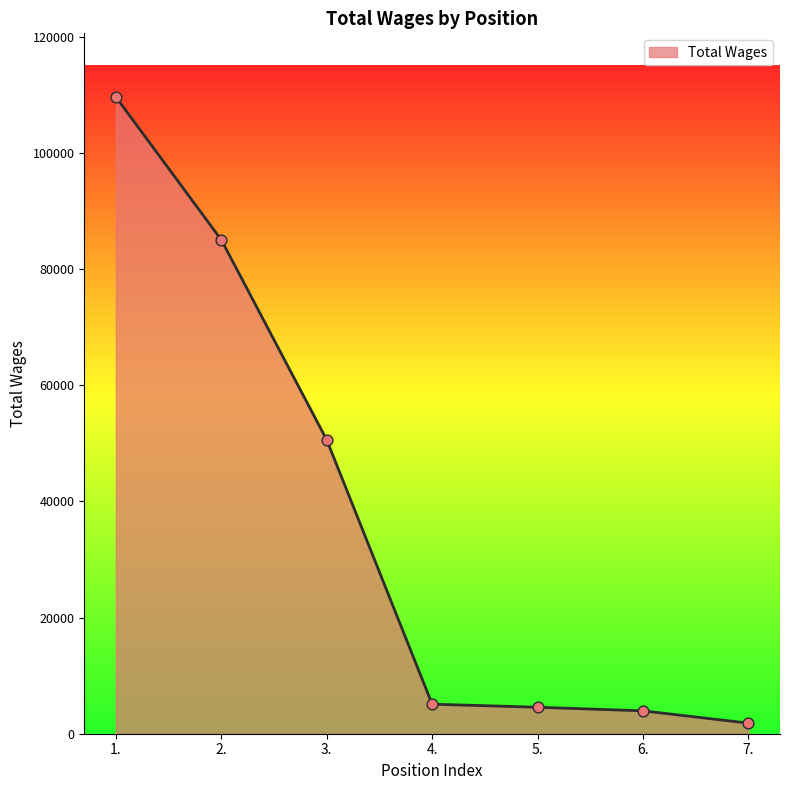

What is the change in value from 2. to 7.?

-83222